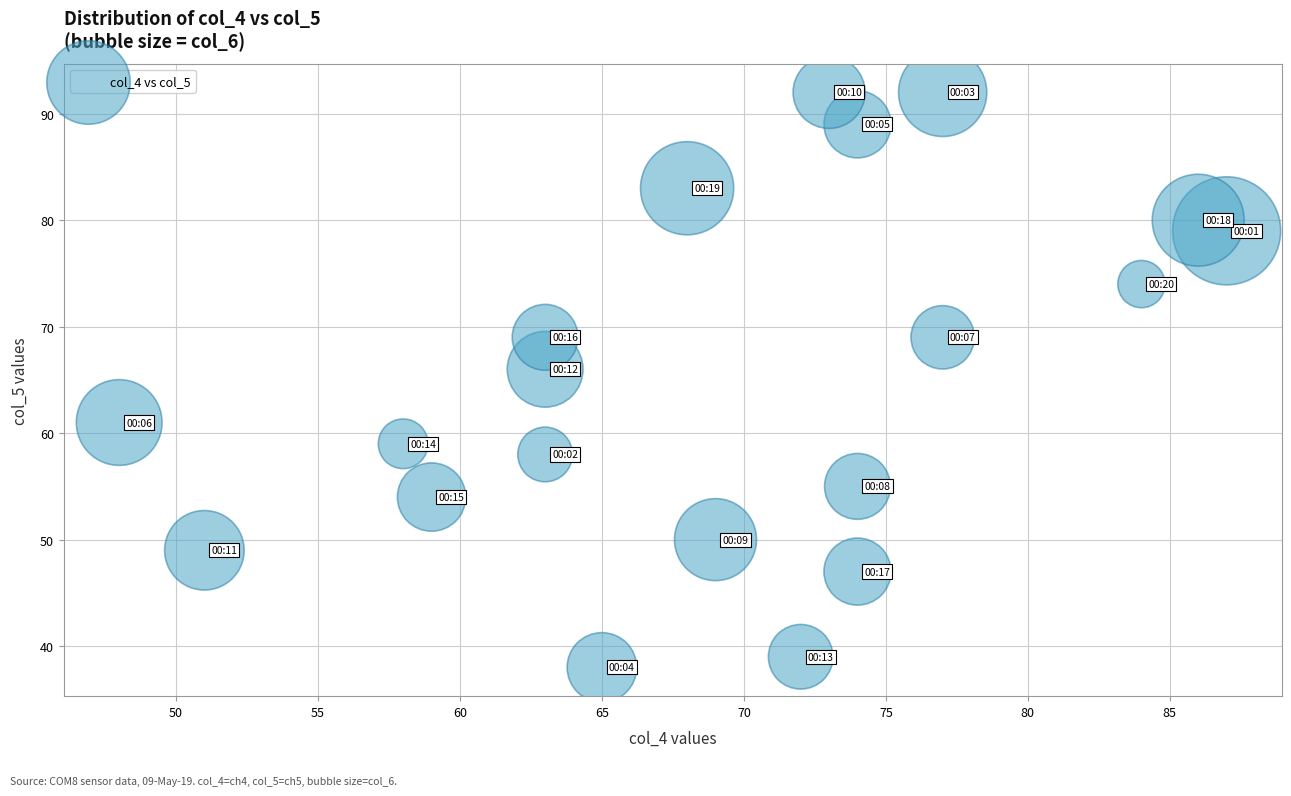

What Y value in the scatter plot is closest to 65?

66